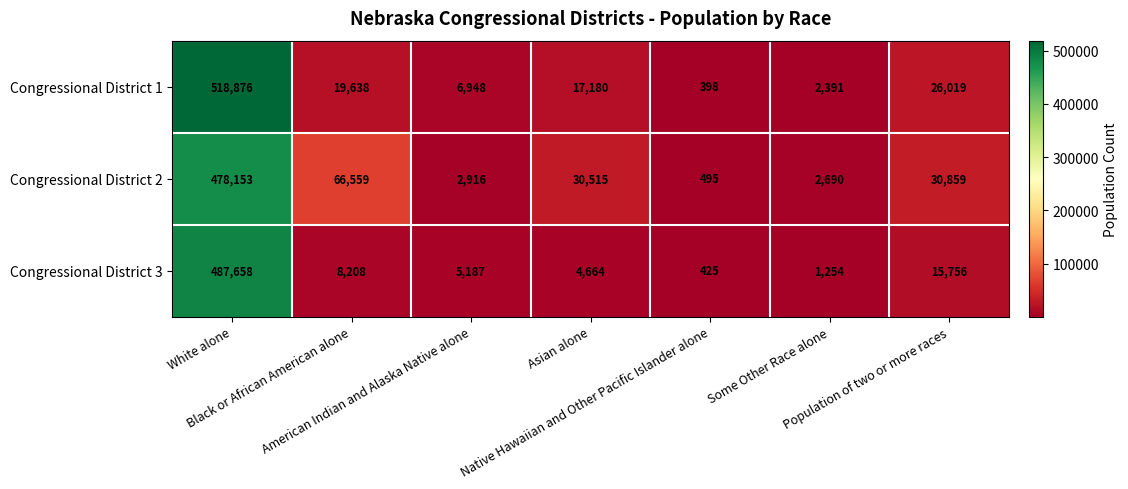

Which series has the widest spread of values?

Congressional District 1